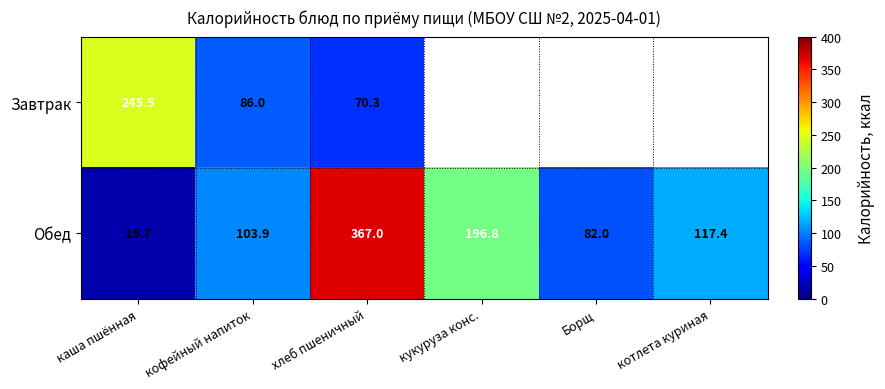

At which label does Обед first exceed 117?

хлеб пшеничный